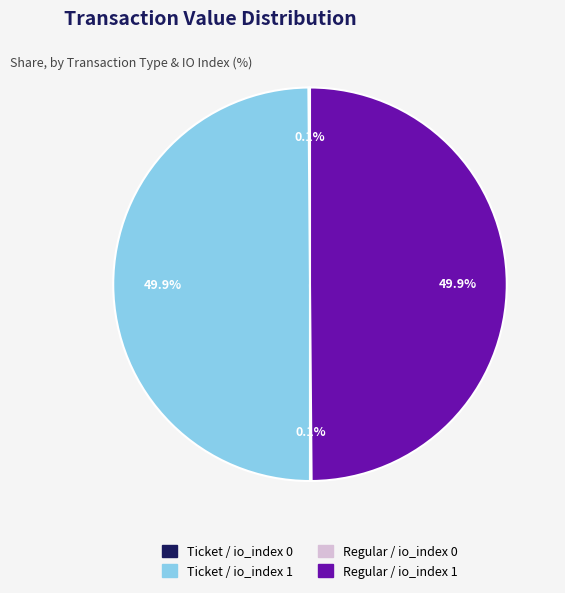

Is it true that Ticket / io_index 1 is 37% of the pie?

False